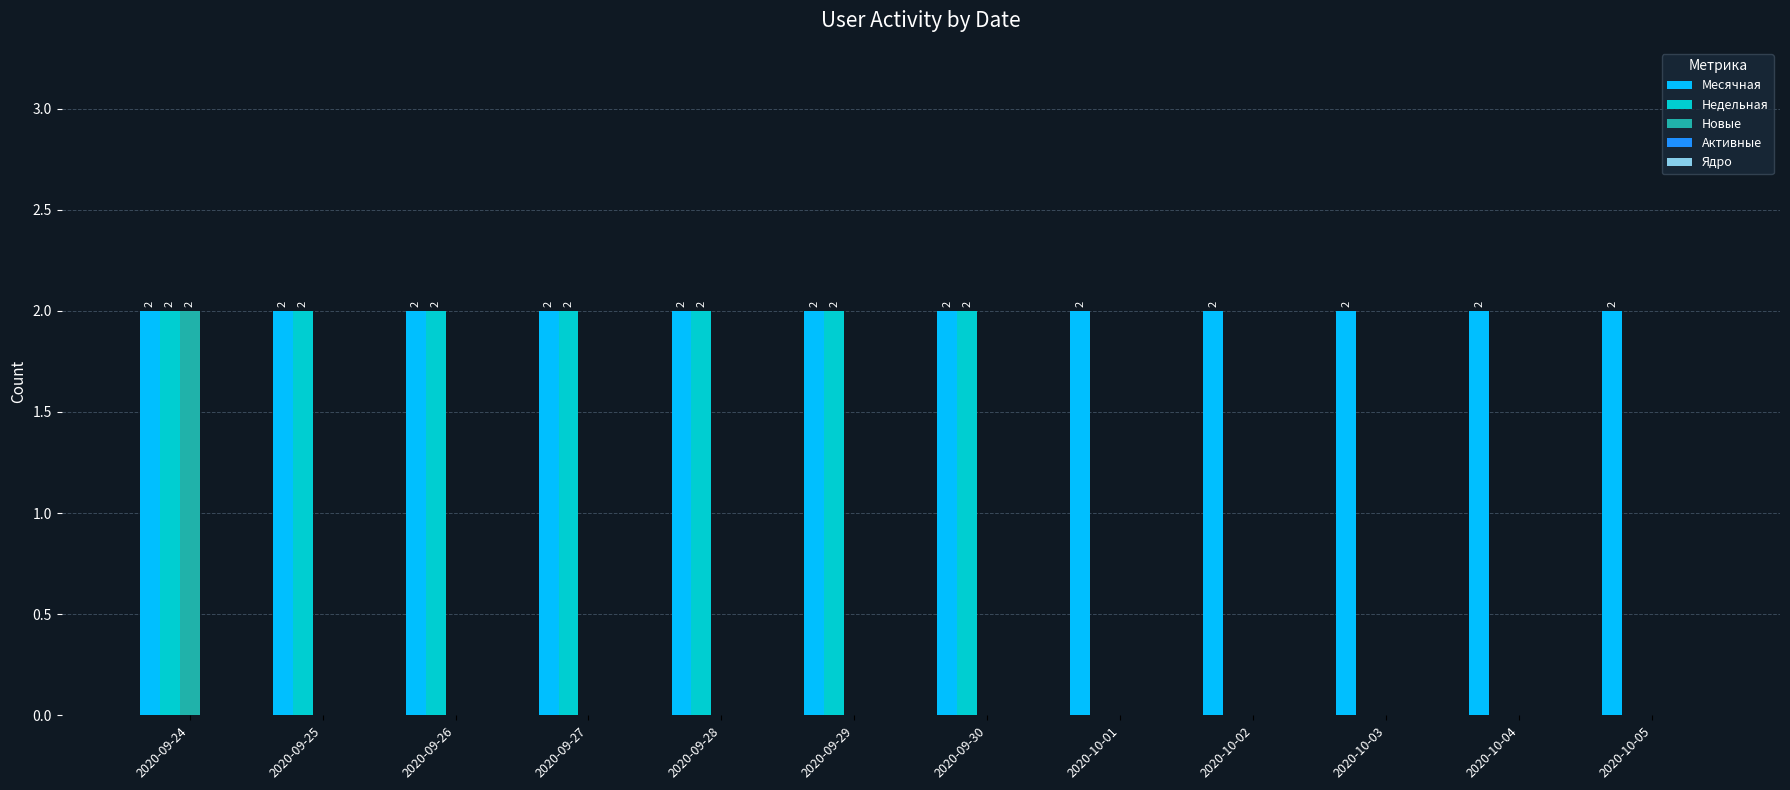

At which category is the sum across all series the highest?

2020-09-24